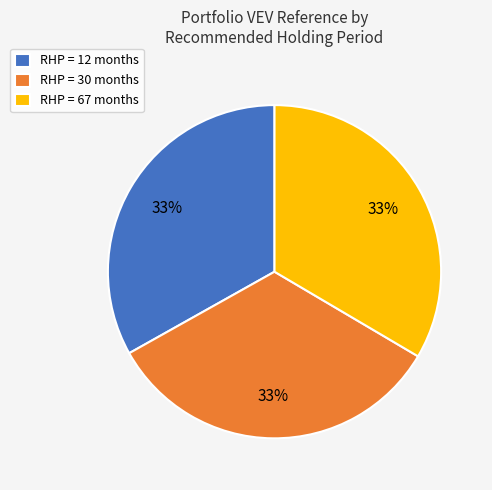

To the nearest percent, what portion does RHP = 30 months represent?

33%